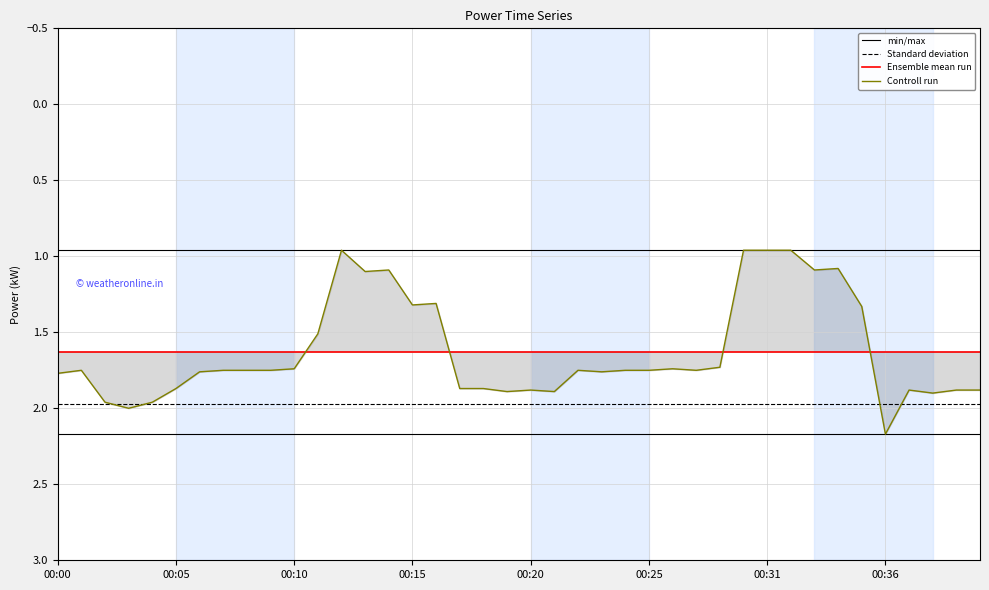

What are all the series names shown in the legend?

min/max, Standard deviation, Ensemble mean run, Controll run